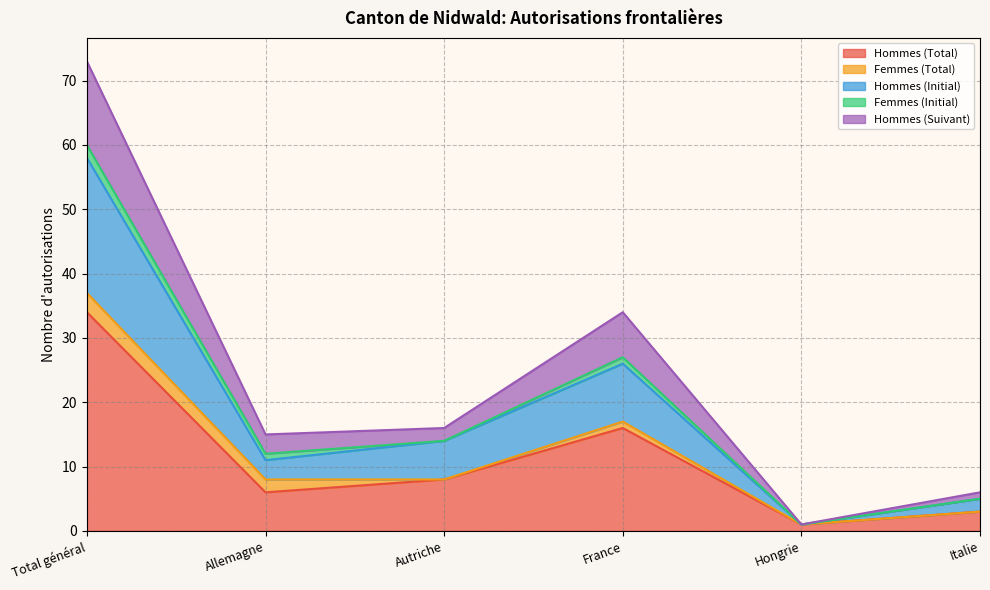

At which label does Hommes (Total) reach its peak?

Total général